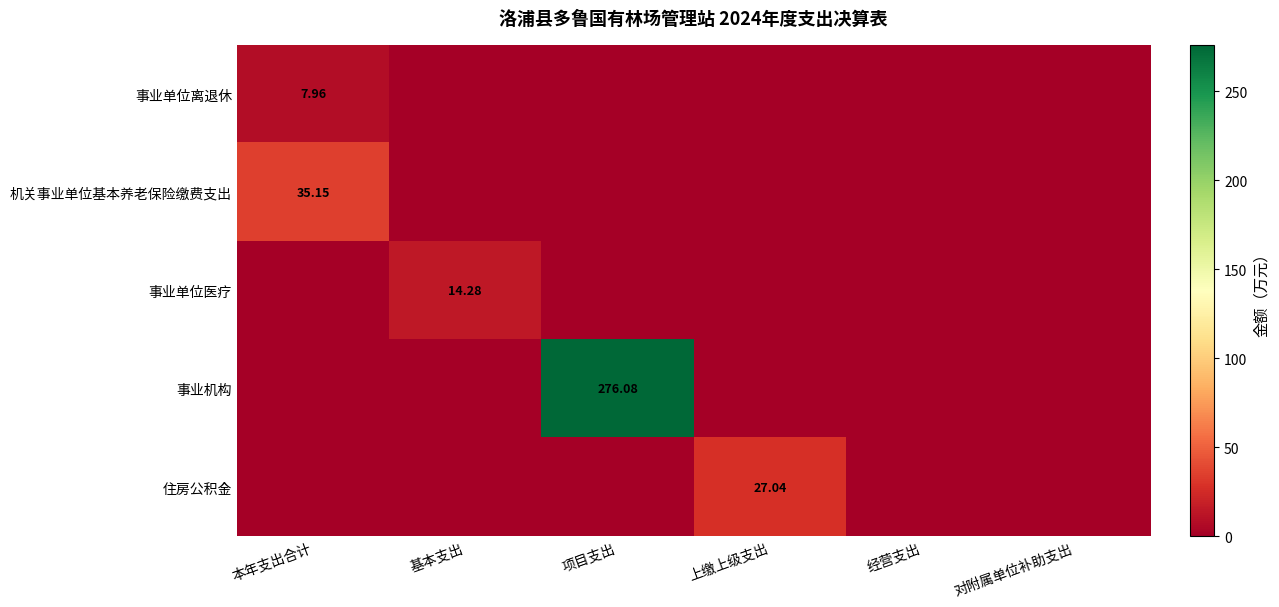

How many values in the 事业单位医疗 series exceed 0?

1